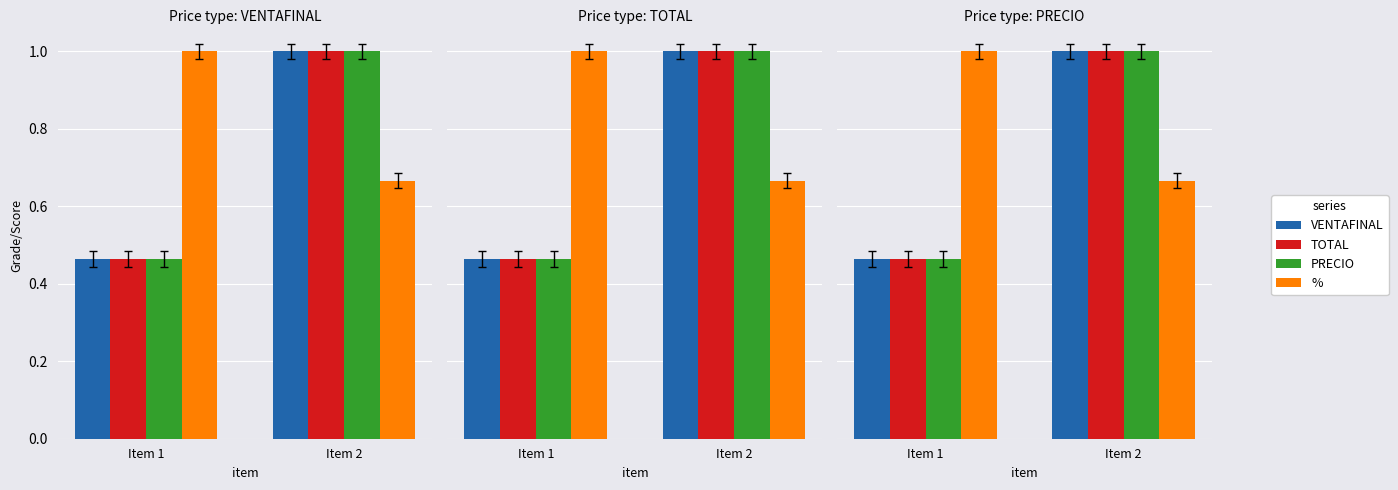

Count the number of data series in this chart.

4